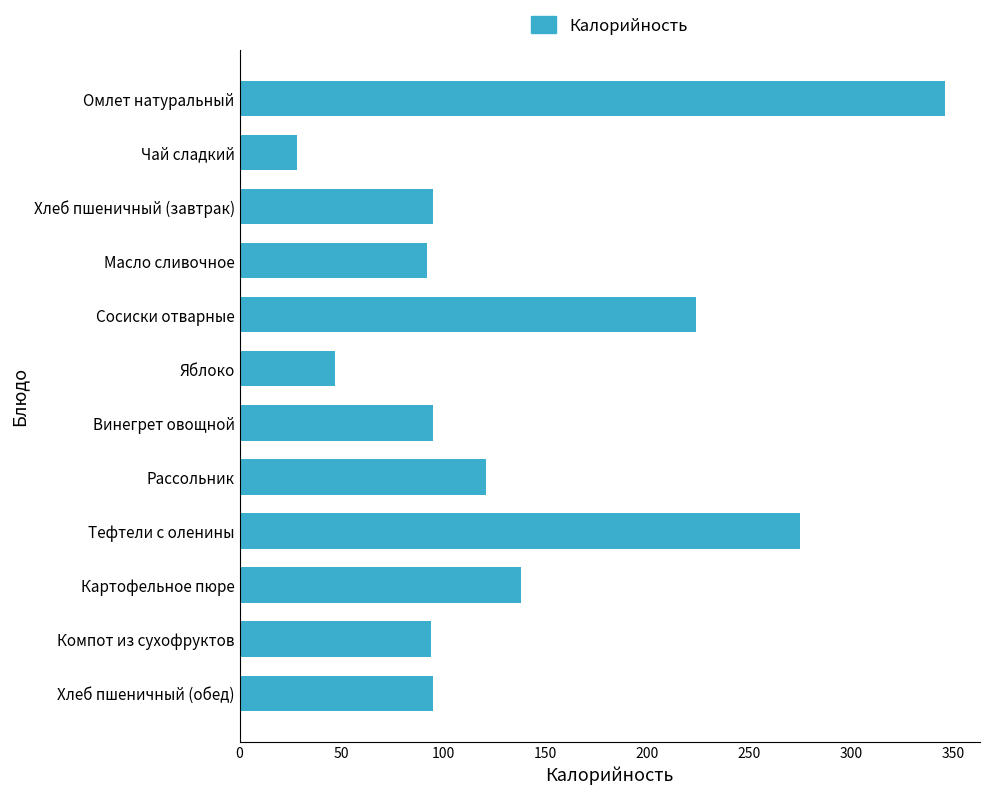

The value at Картофельное пюре is 216.7. True or false?

False